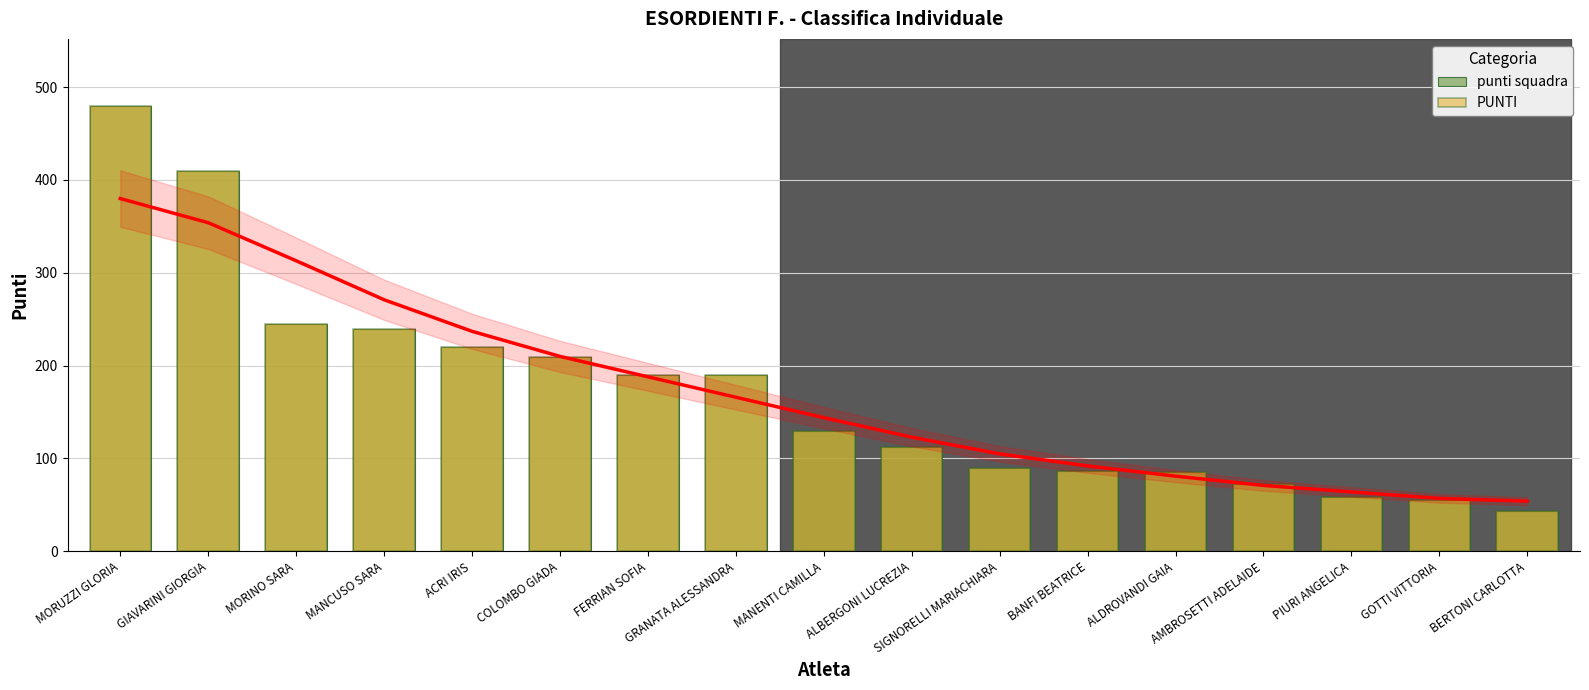

What are all the series names shown in the legend?

punti squadra, PUNTI